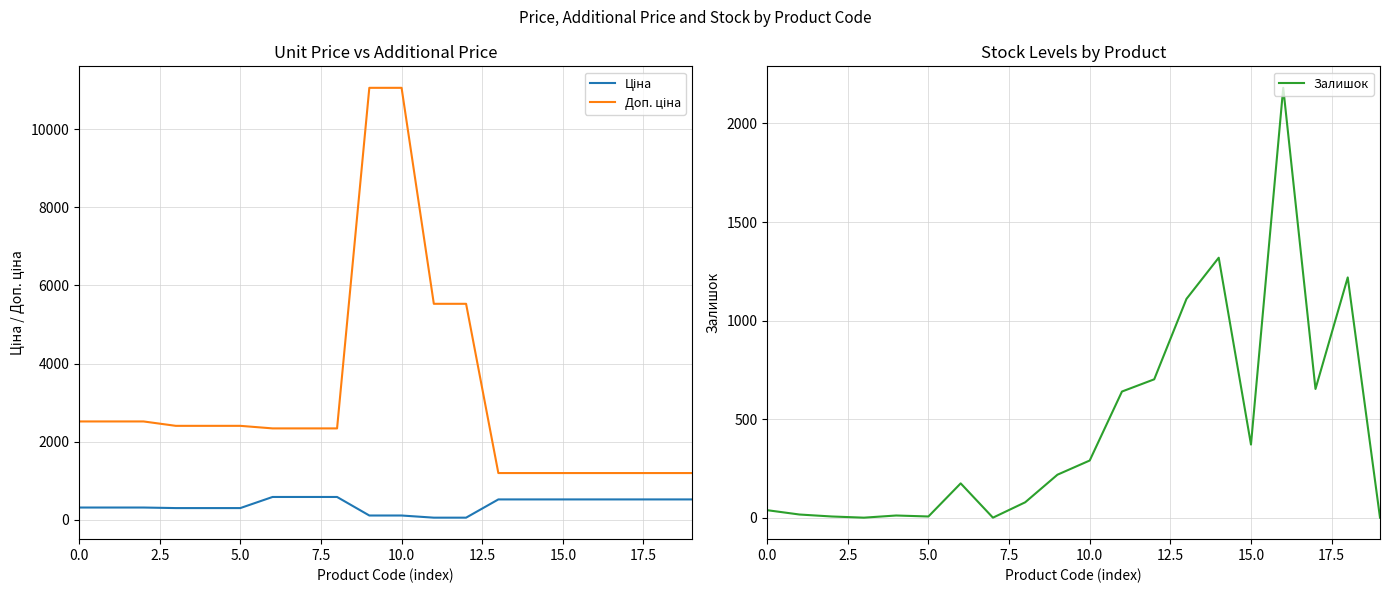

What is the label of the 6th point from the right?

14